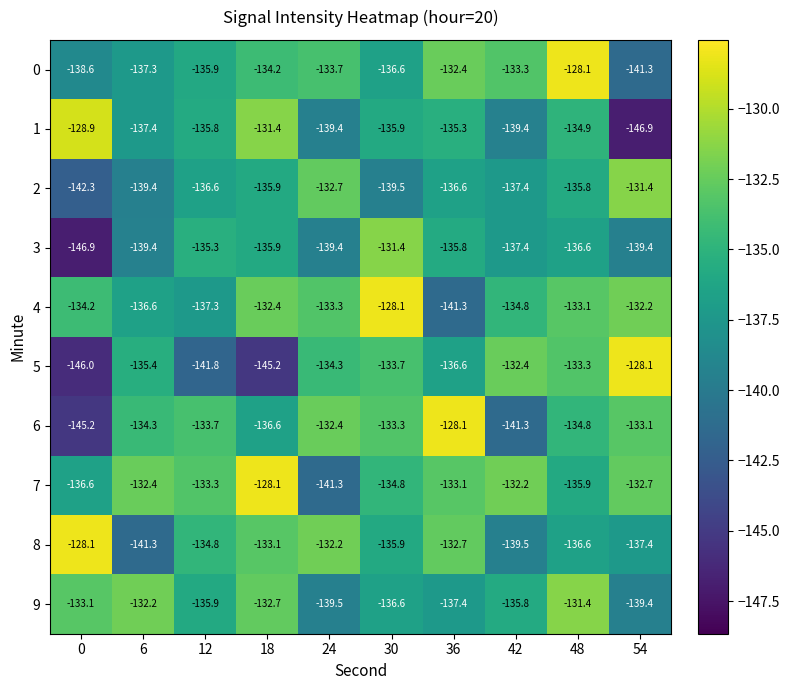

What is the sum of all 6 values?

-1352.8